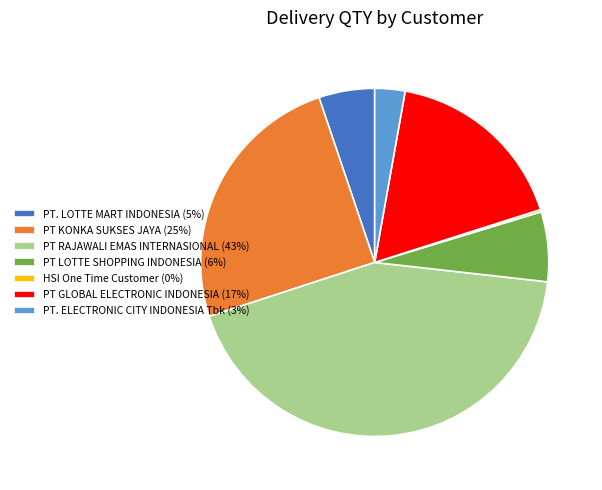

The PT KONKA SUKSES JAYA slice represents 25% of the pie. True or false?

True